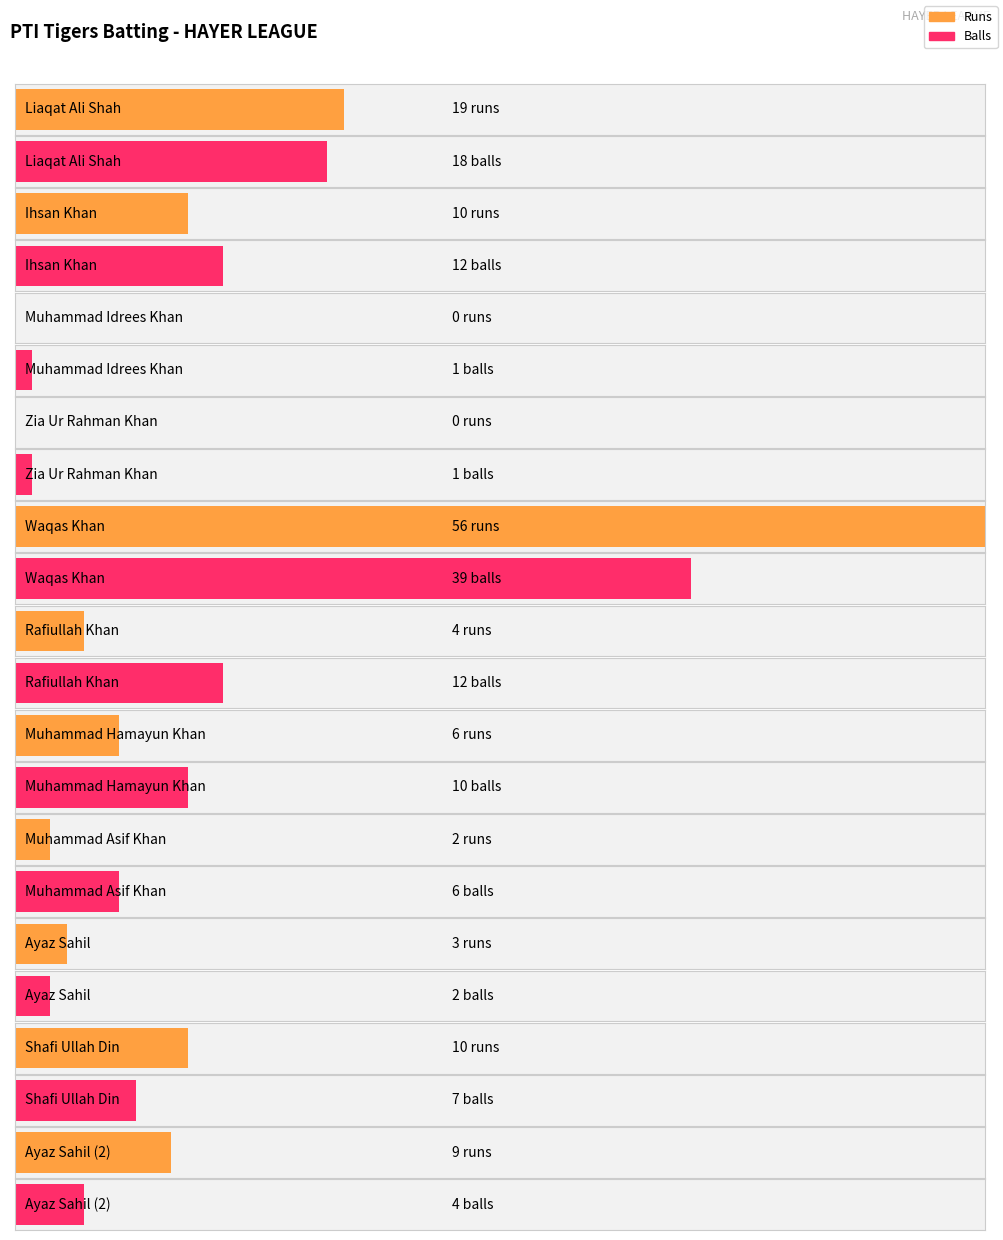

What is the value of the Runs bar at the 1st from the left?

19